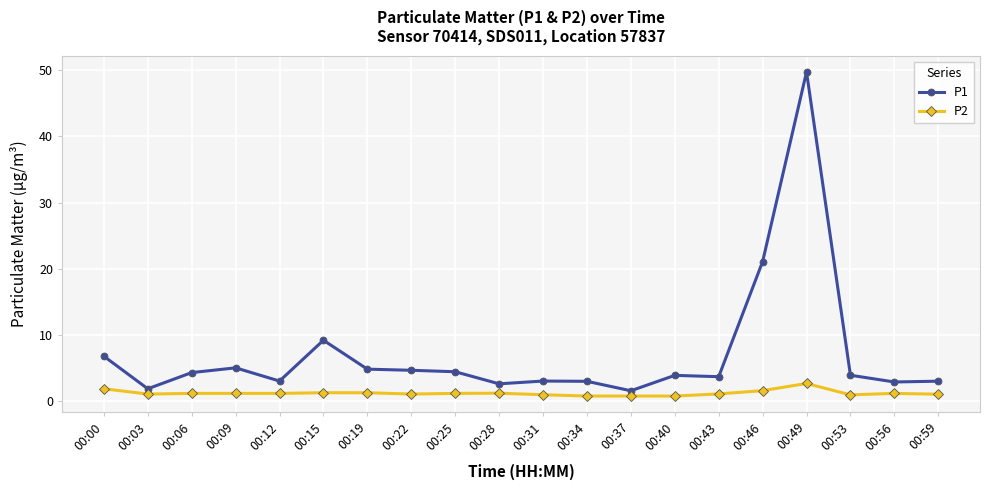

Is it true that P1 equals 3.0 at 00:31?

True